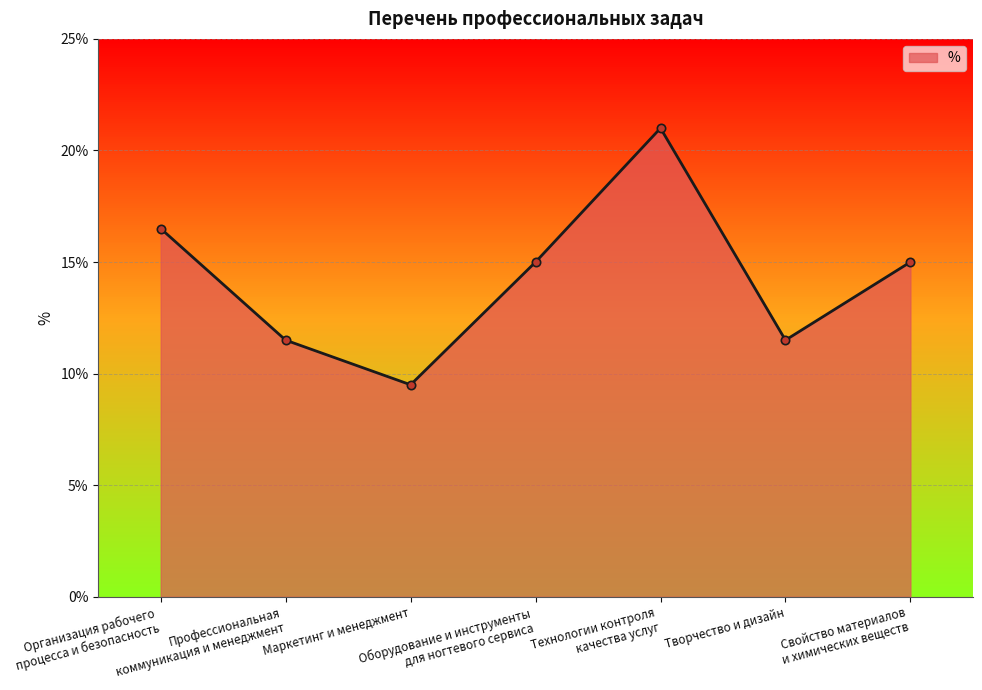

Does the chart have visible grid lines?

Yes